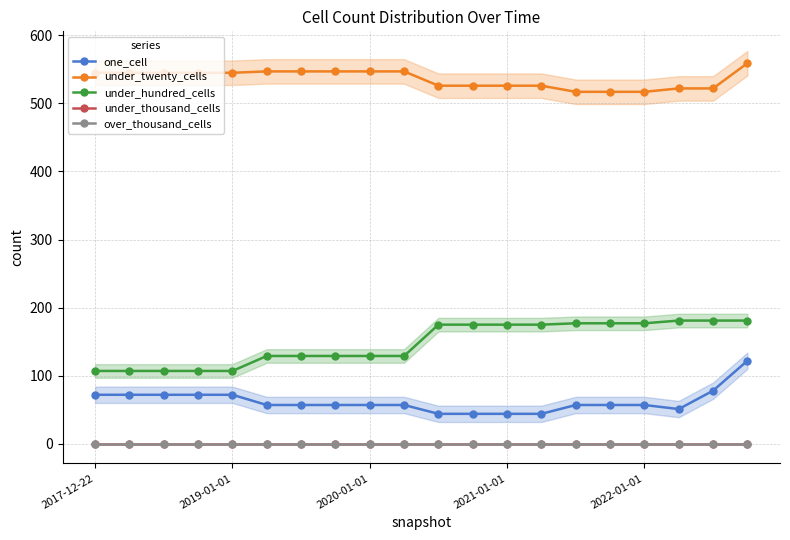

How many data points does each series have?

20